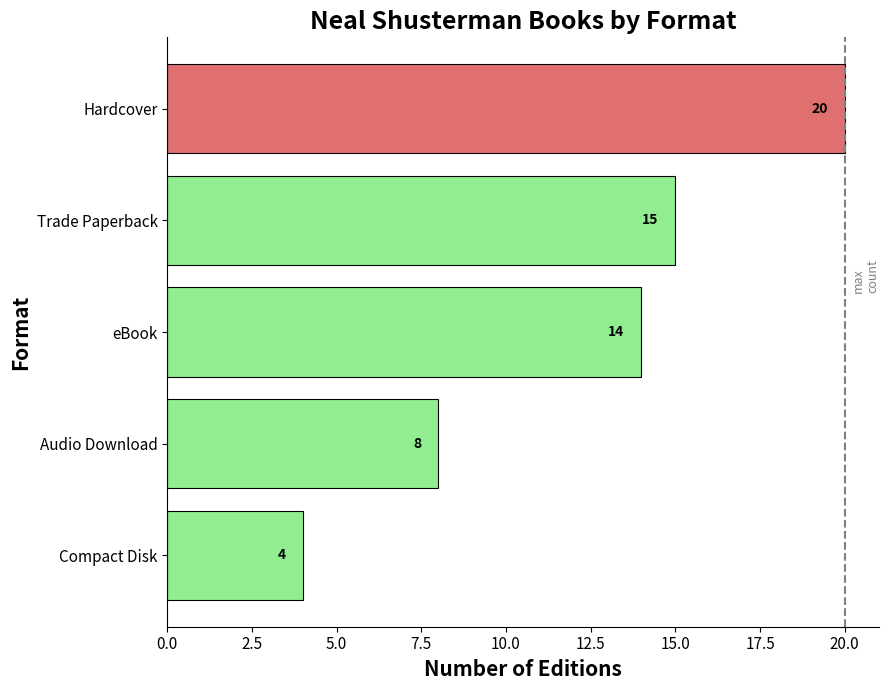

The chart shows a value of 4 at Compact Disk. True or false?

True